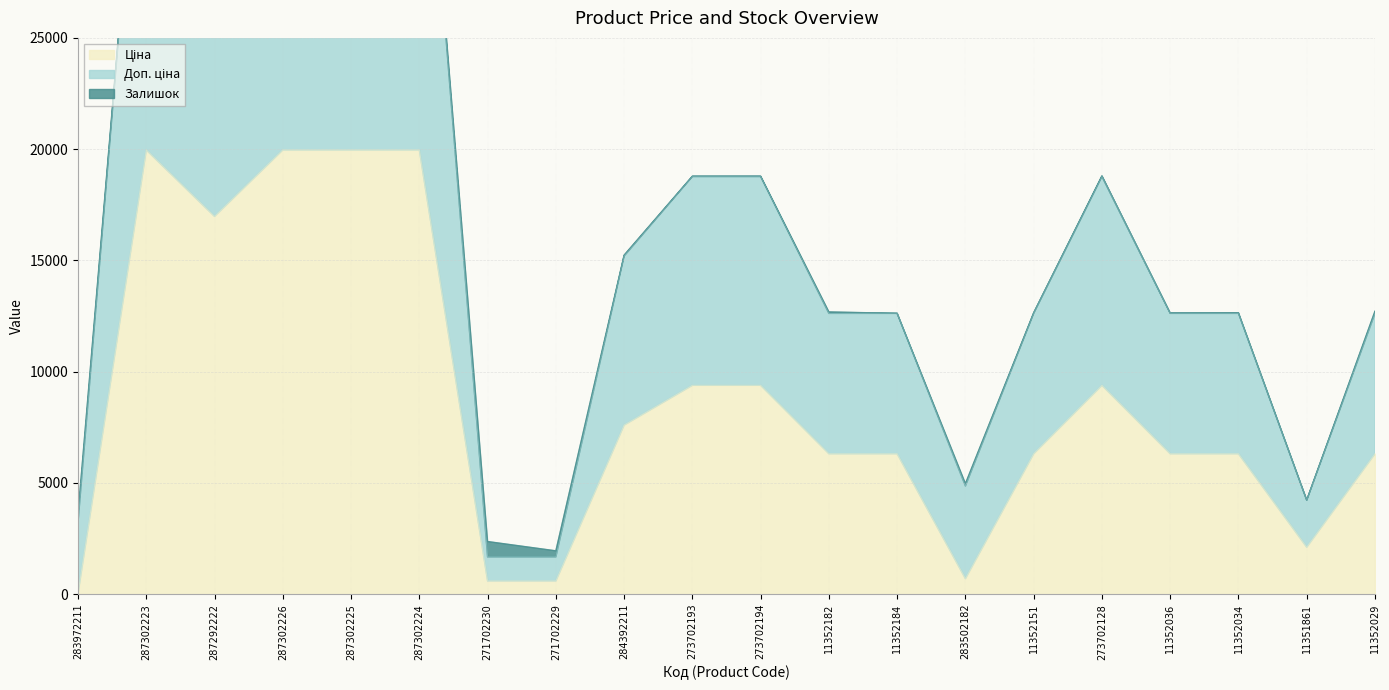

How many lines are shown in the chart?

2